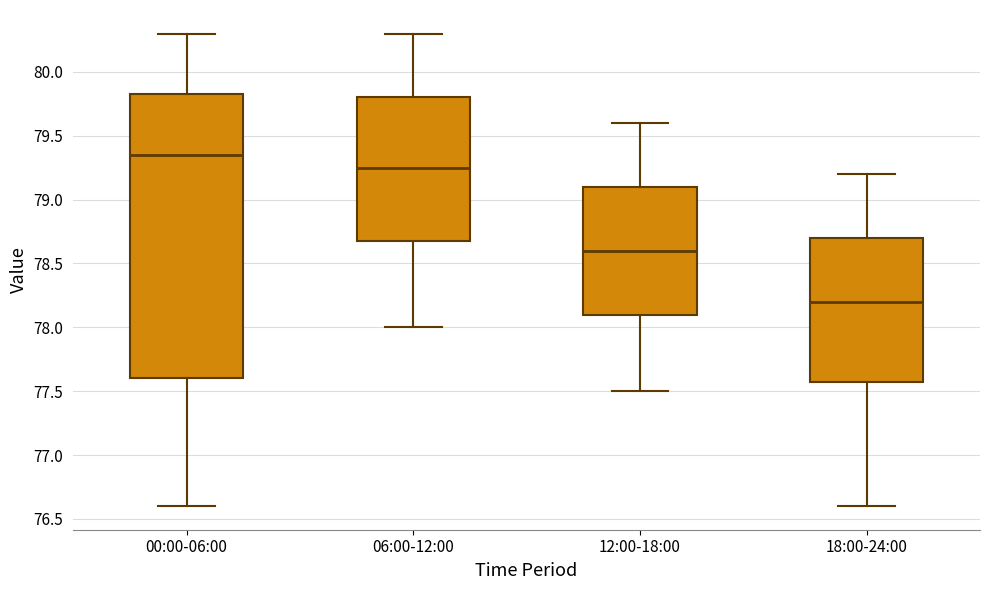

Which box has the lowest median line?

18:00-24:00